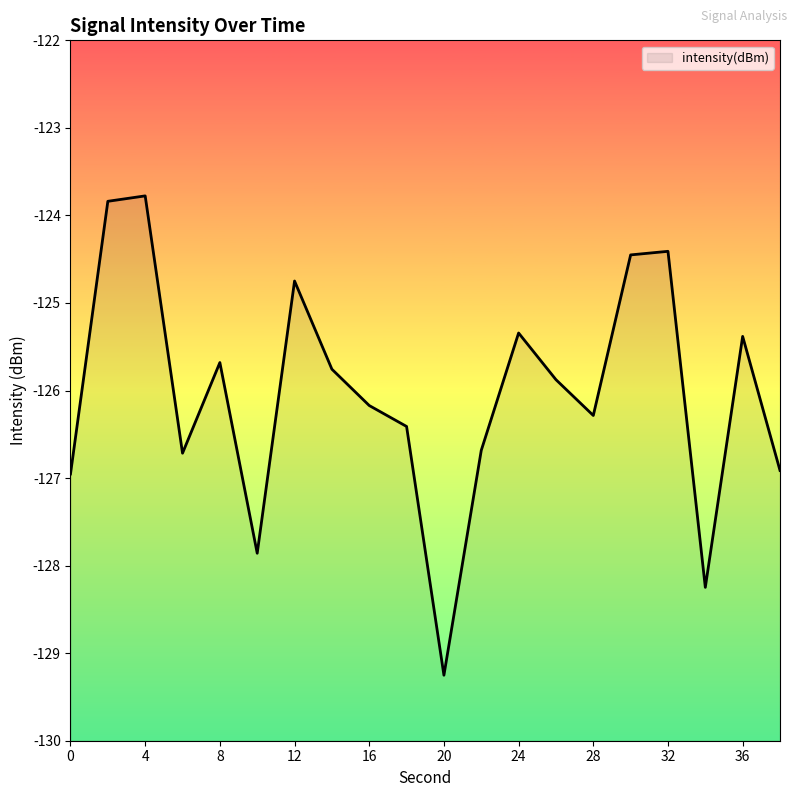

The value at 26 is -125.9. True or false?

True